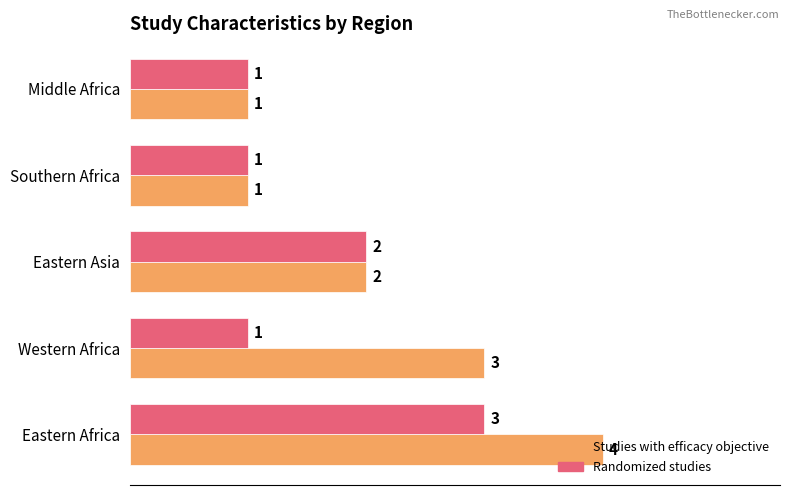

The value of Studies with efficacy objective at Eastern Africa is 4. True or false?

True